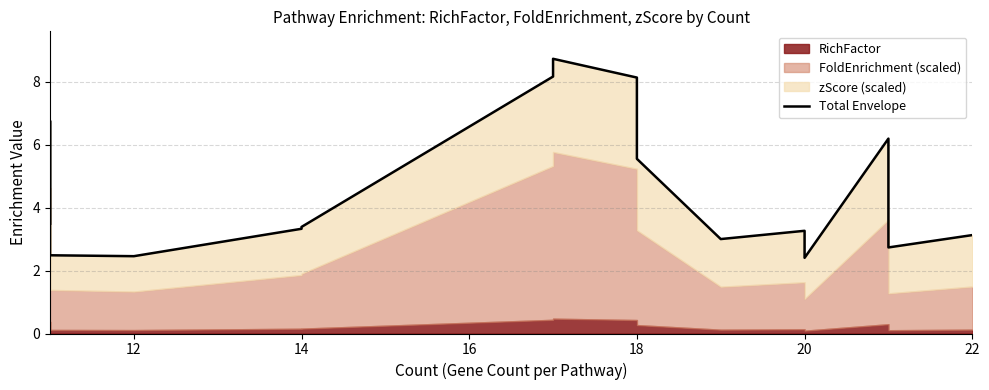

What is the minimum value shown in the chart?

2.4